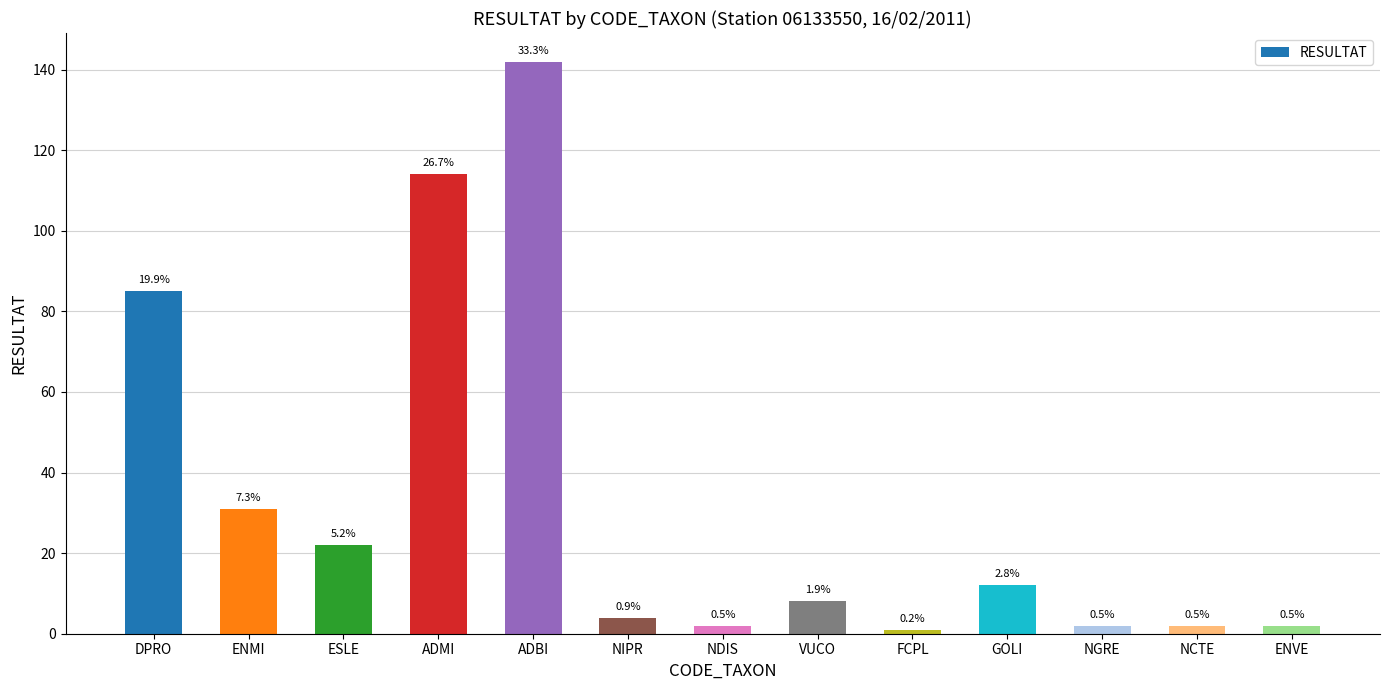

What is the difference between the values at NDIS and NIPR?

2